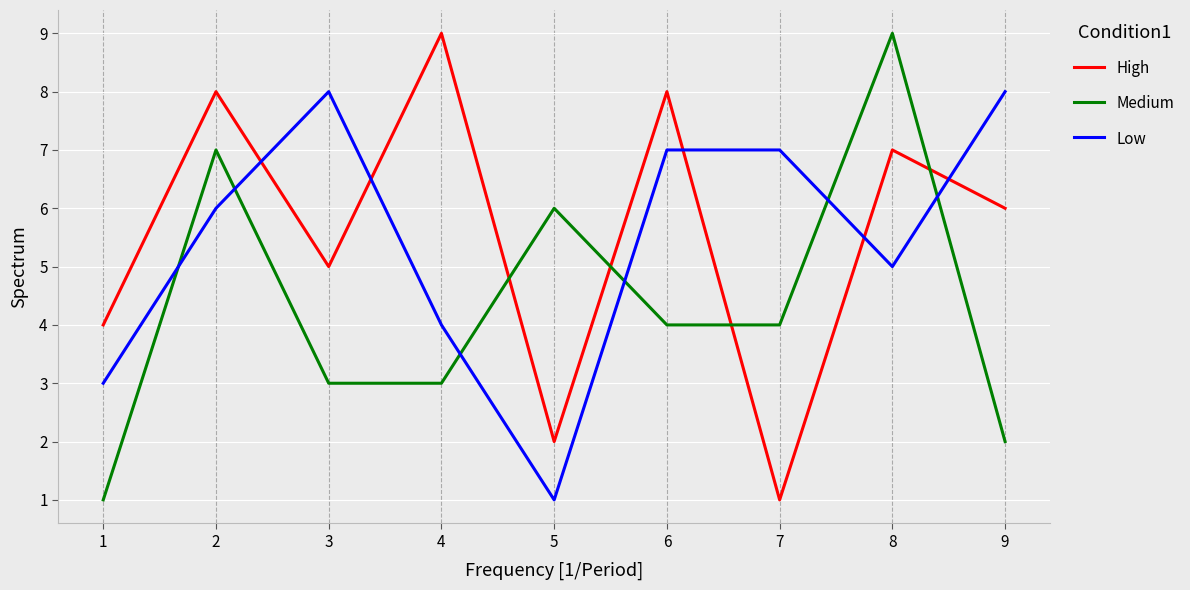

Rank the series at 1 from highest to lowest value.

High, Low, Medium